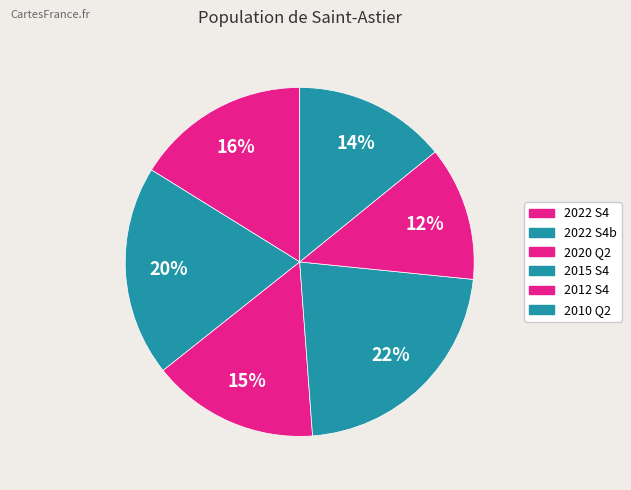

Count the number of slices in the pie.

6